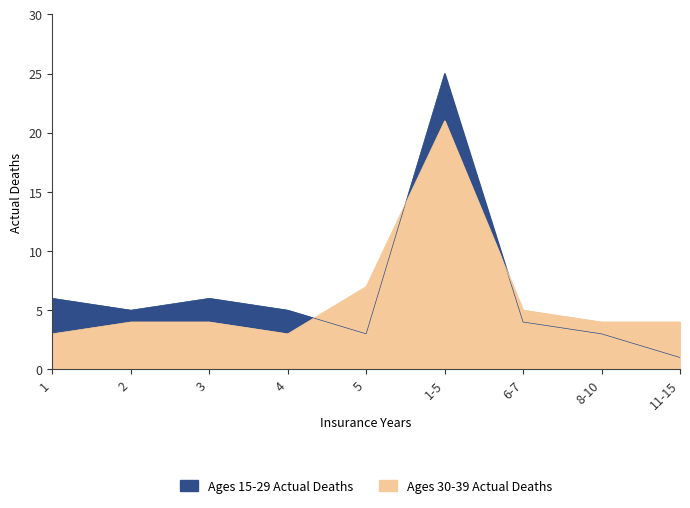

Which category has the highest value in the Ages 30-39 Actual Deaths series?

1-5